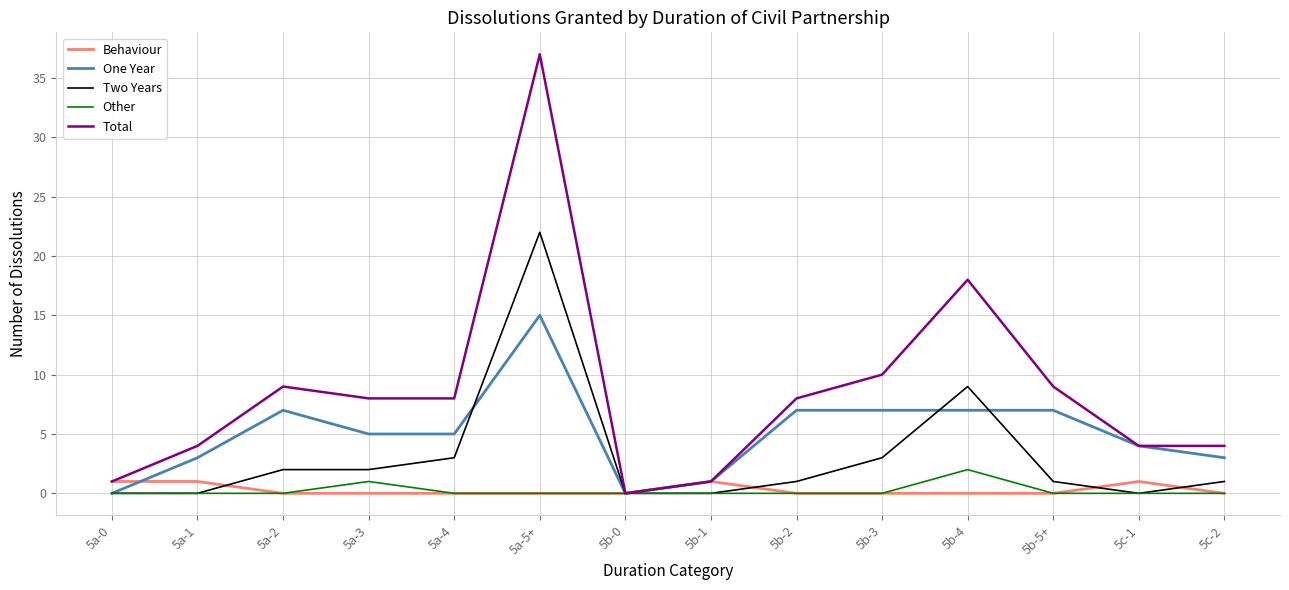

Which category has the lowest value in the Total series?

5b-0